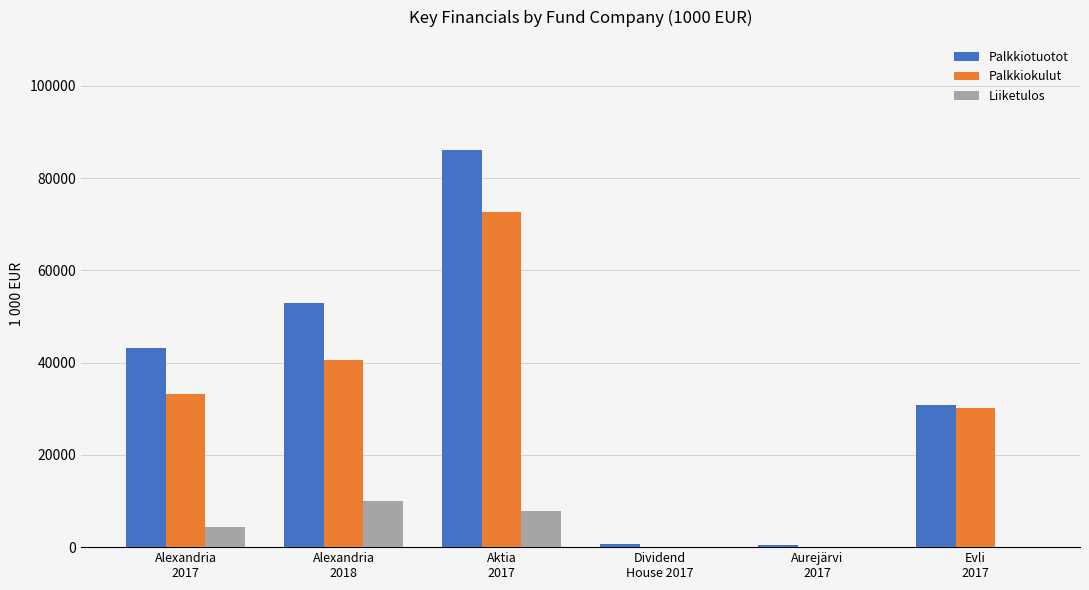

Which series has the largest total across all categories?

Palkkiotuotot